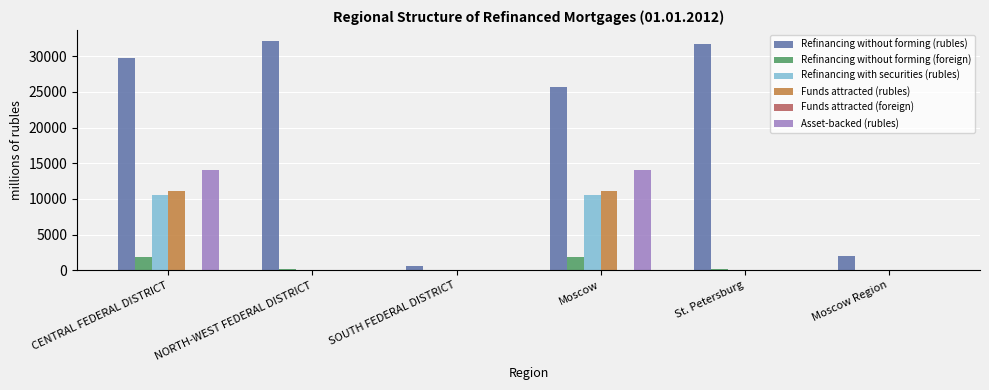

How many categories are shown in the chart?

6